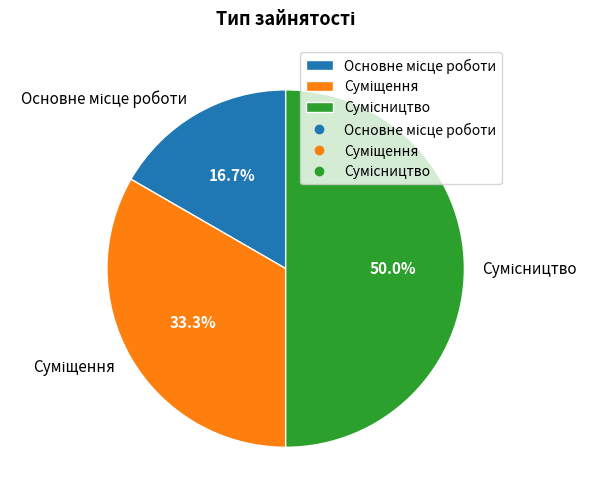

To the nearest percent, what is the combined percentage of Основне місце роботи and Суміщення?

50%